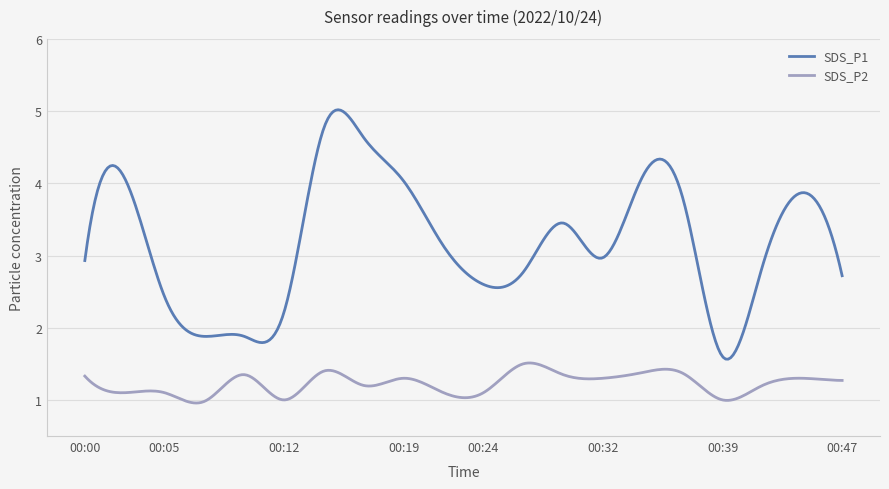

Which series has the largest total across all categories?

SDS_P1